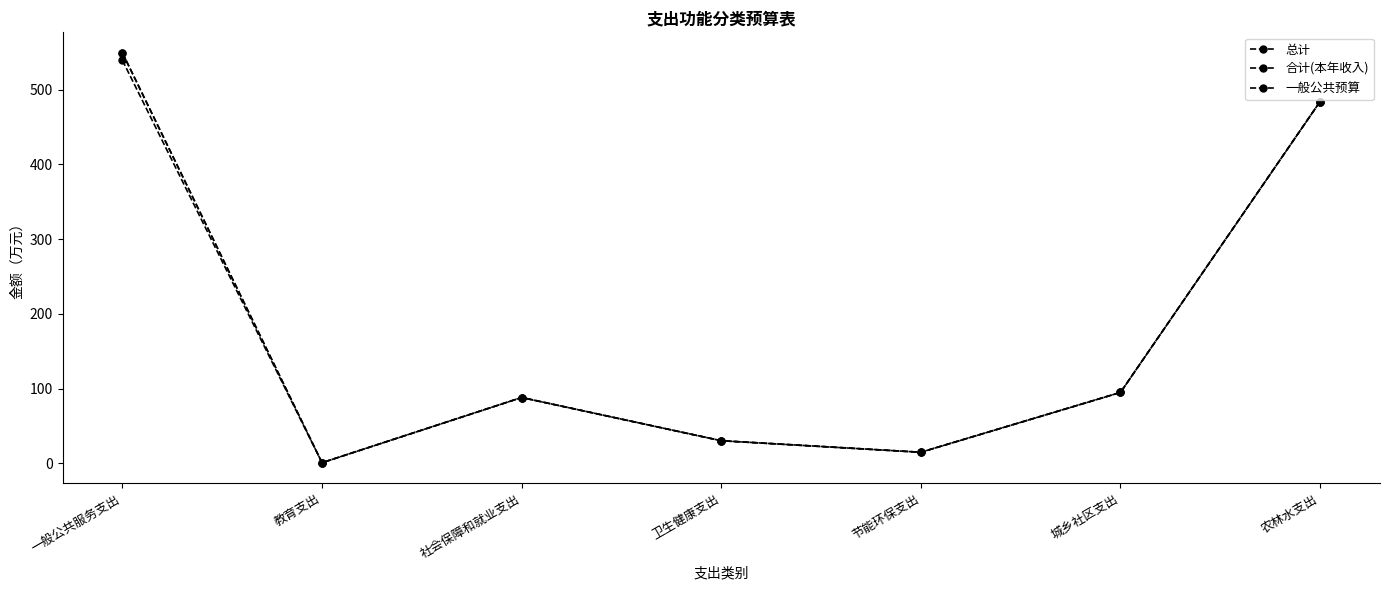

At which category does 一般公共预算 reach its first local valley?

教育支出